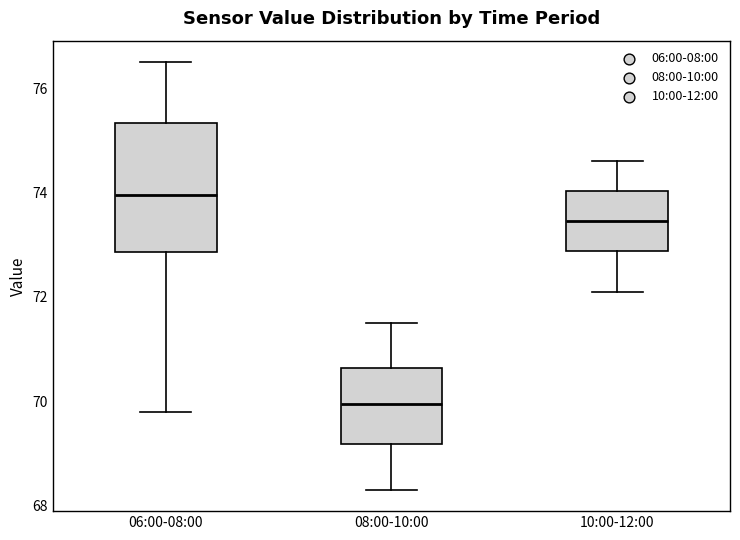

Comparing the boxes themselves (not the whiskers), which one is the tallest?

06:00-08:00